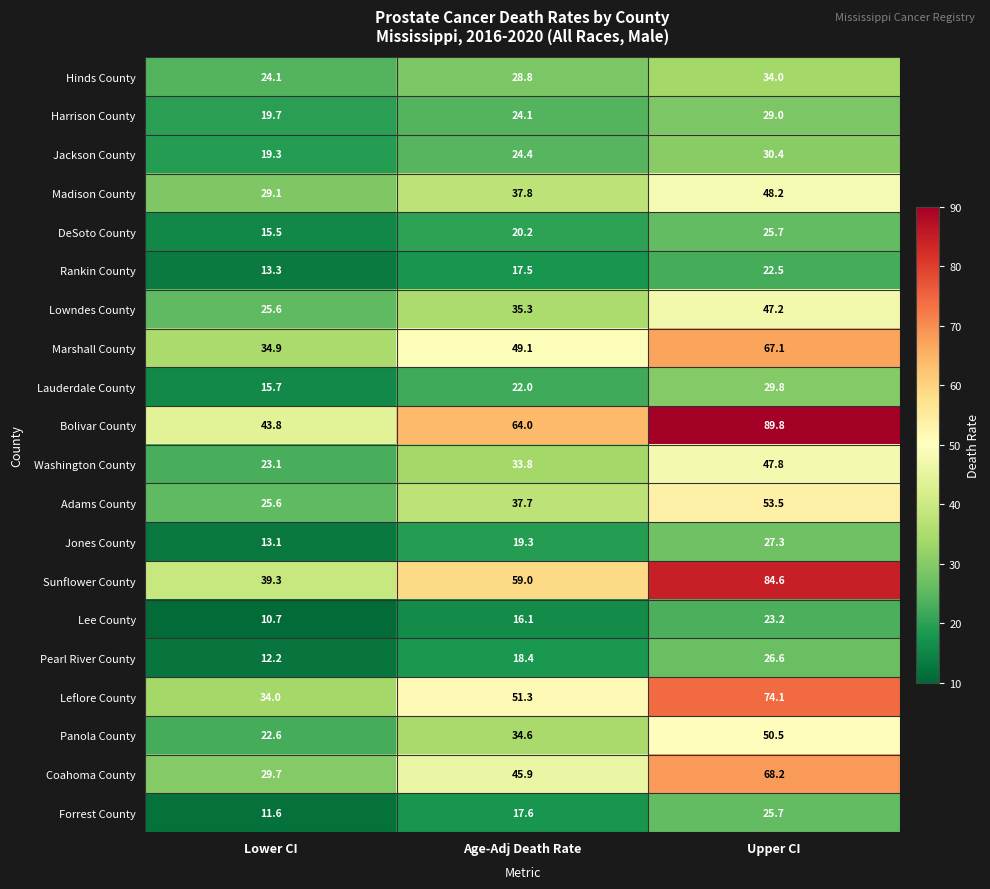

At Age-Adj Death Rate, list the series in order from smallest to largest.

Lee County, Rankin County, Forrest County, Pearl River County, Jones County, DeSoto County, Lauderdale County, Harrison County, Jackson County, Hinds County, Washington County, Panola County, Lowndes County, Adams County, Madison County, Coahoma County, Marshall County, Leflore County, Sunflower County, Bolivar County